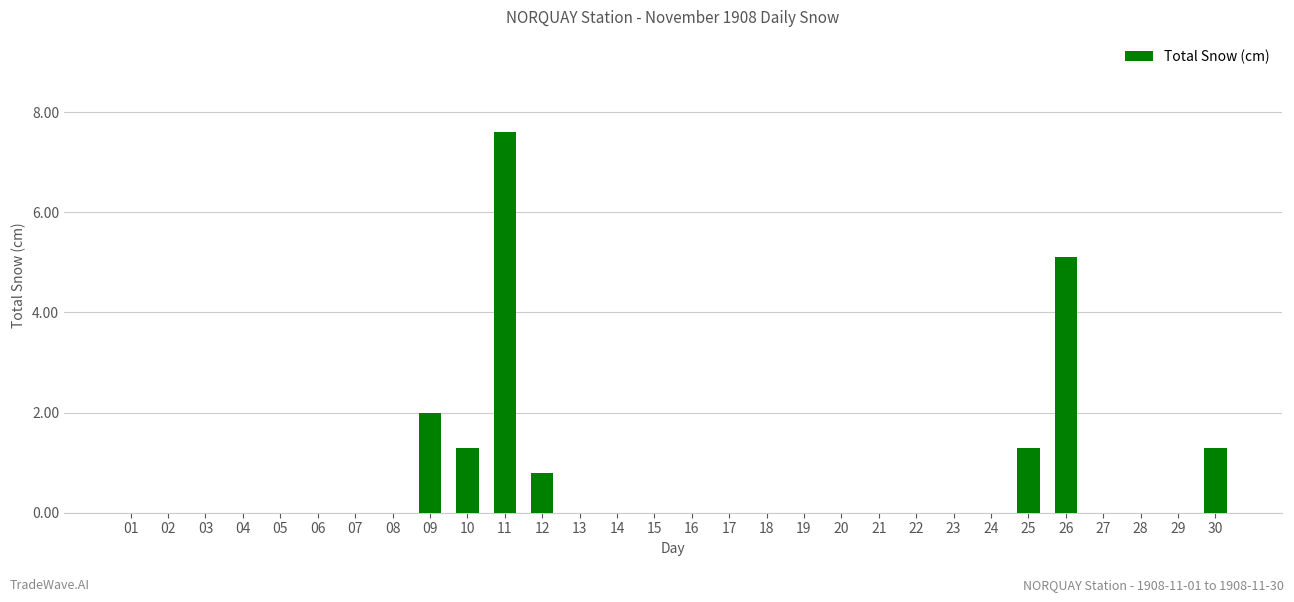

The value at 18 is -3.5. True or false?

False